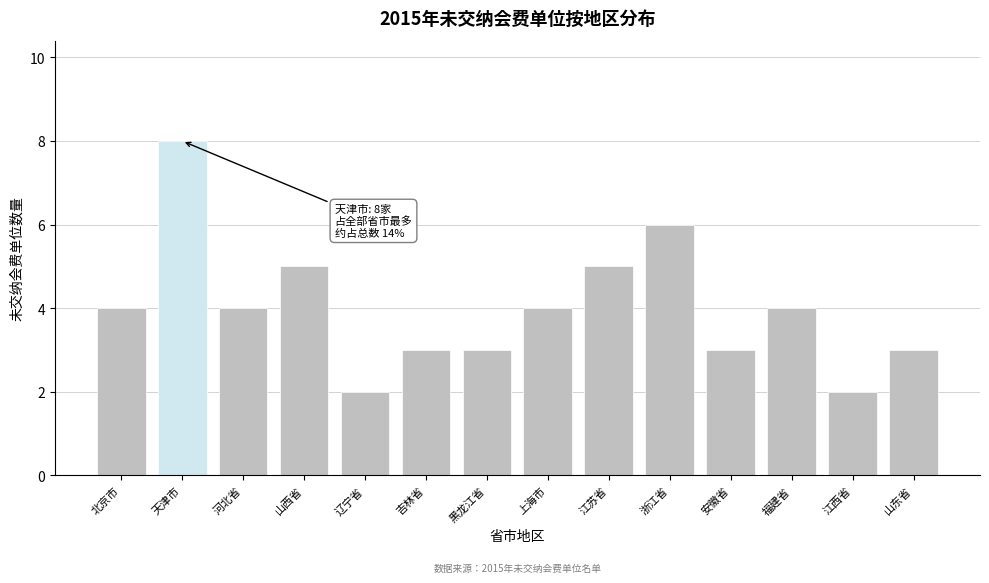

Reading right to left, what are all the values shown in this chart?

山东省=3	江西省=2	福建省=4	安徽省=3	浙江省=6	江苏省=5	上海市=4	黑龙江省=3	吉林省=3	辽宁省=2	山西省=5	河北省=4	天津市=8	北京市=4